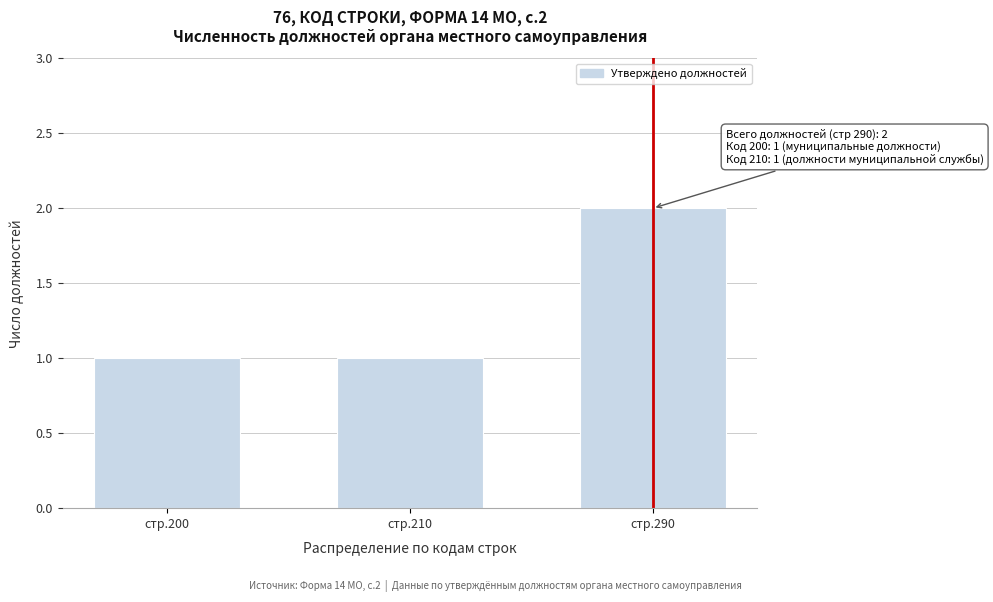

Reading right to left, transcribe all the data shown in this chart.

2	1	1